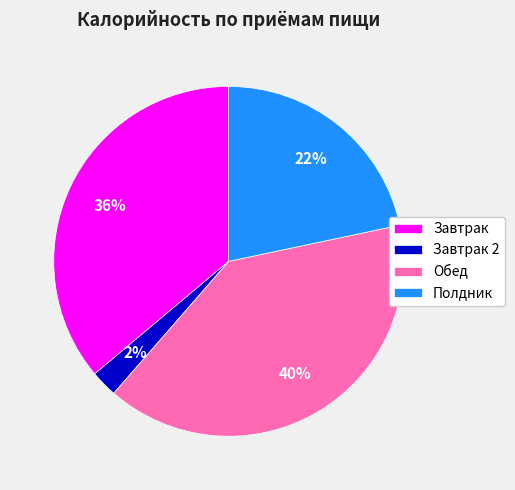

Is the sum of Завтрак and Полдник greater than half?

Yes